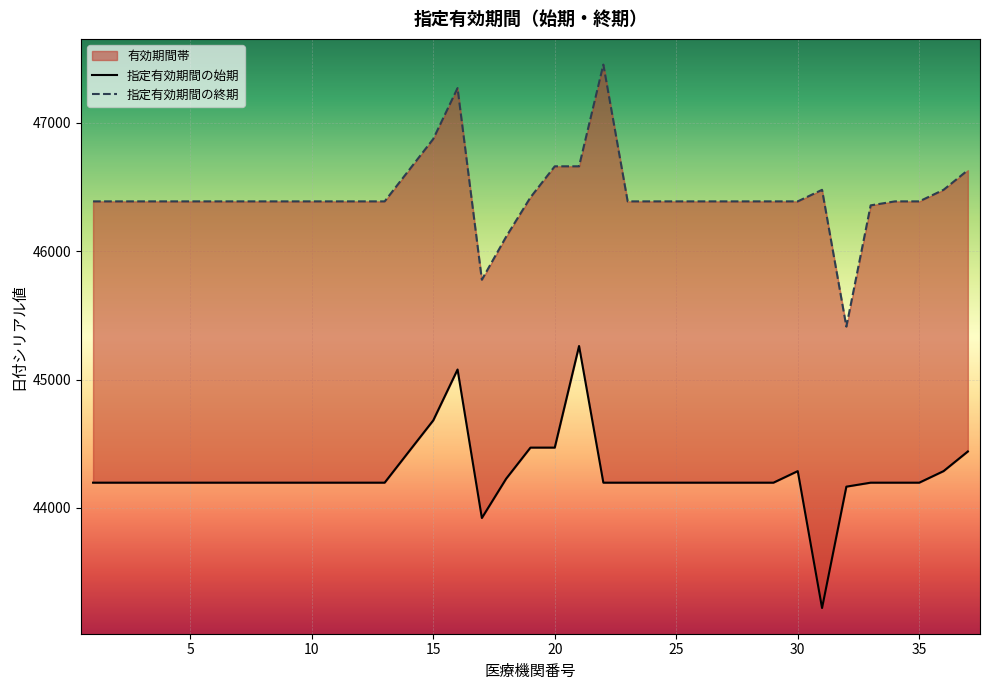

Does the chart display data point markers on the line(s)?

No